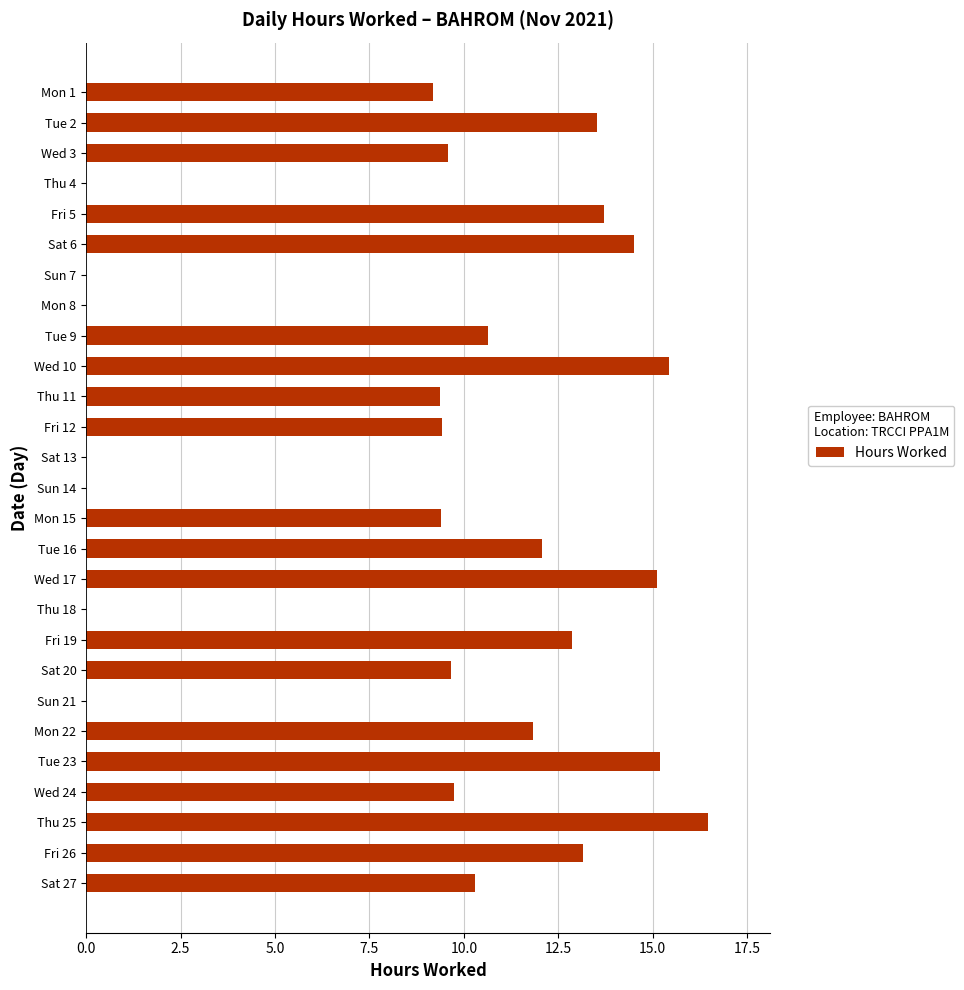

True or false: the data shows 5.6 at Wed 24.

False